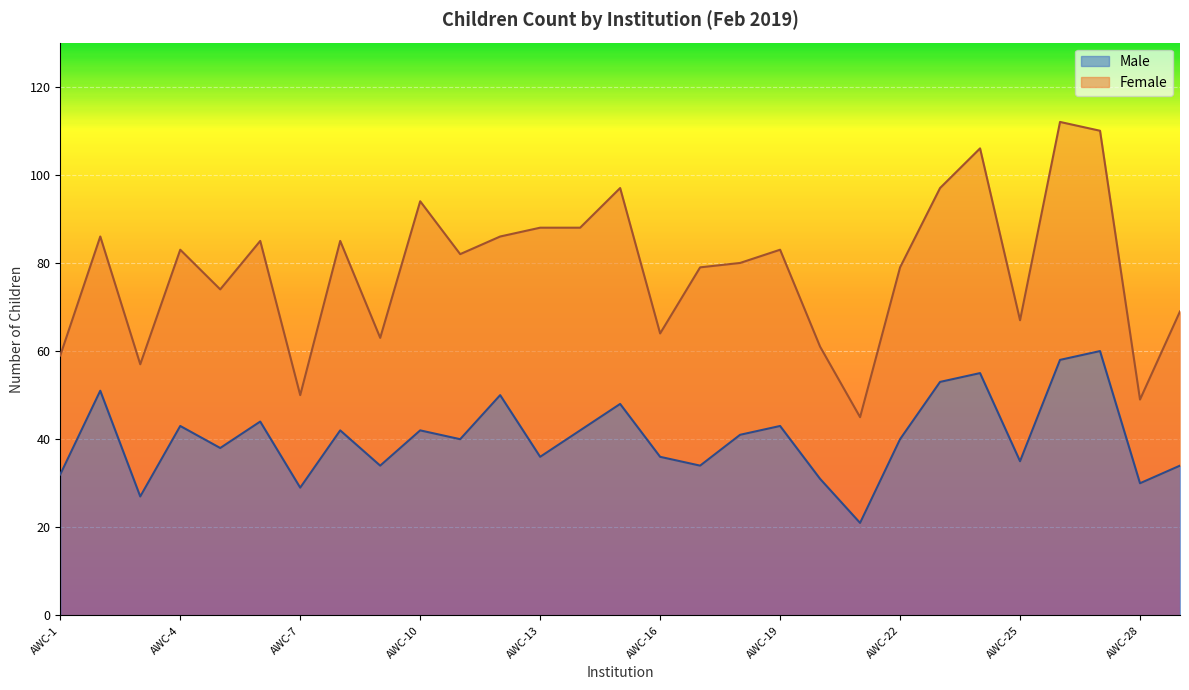

Reading left to right, what are all the values shown in this chart?

32	51	27	43	38	44	29	42	34	42	40	50	36	42	48	36	34	41	43	31	21	40	53	55	35	58	60	30	34